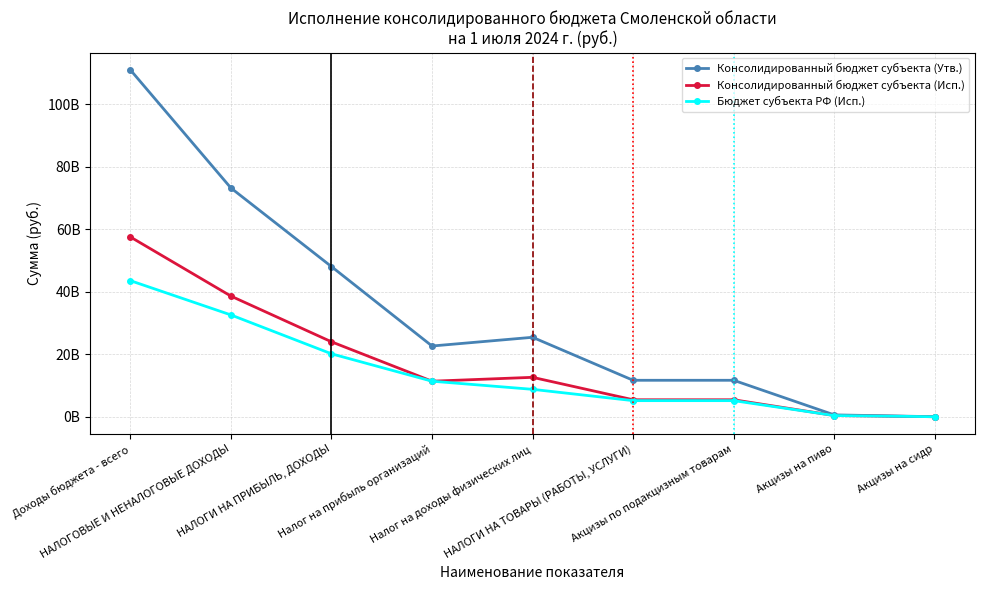

Does the chart have visible grid lines?

Yes